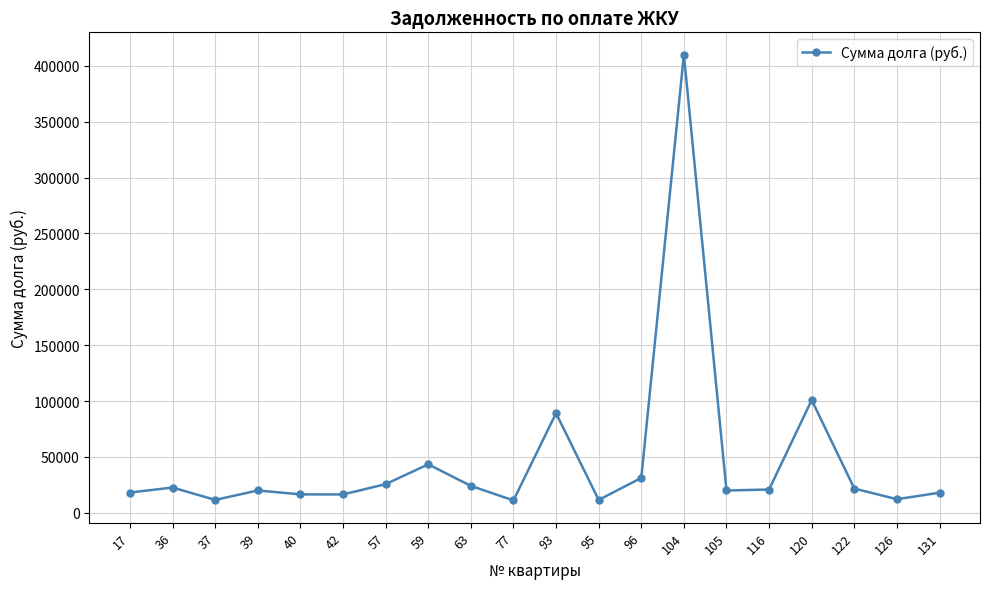

At which category does the data reach its first local valley?

37